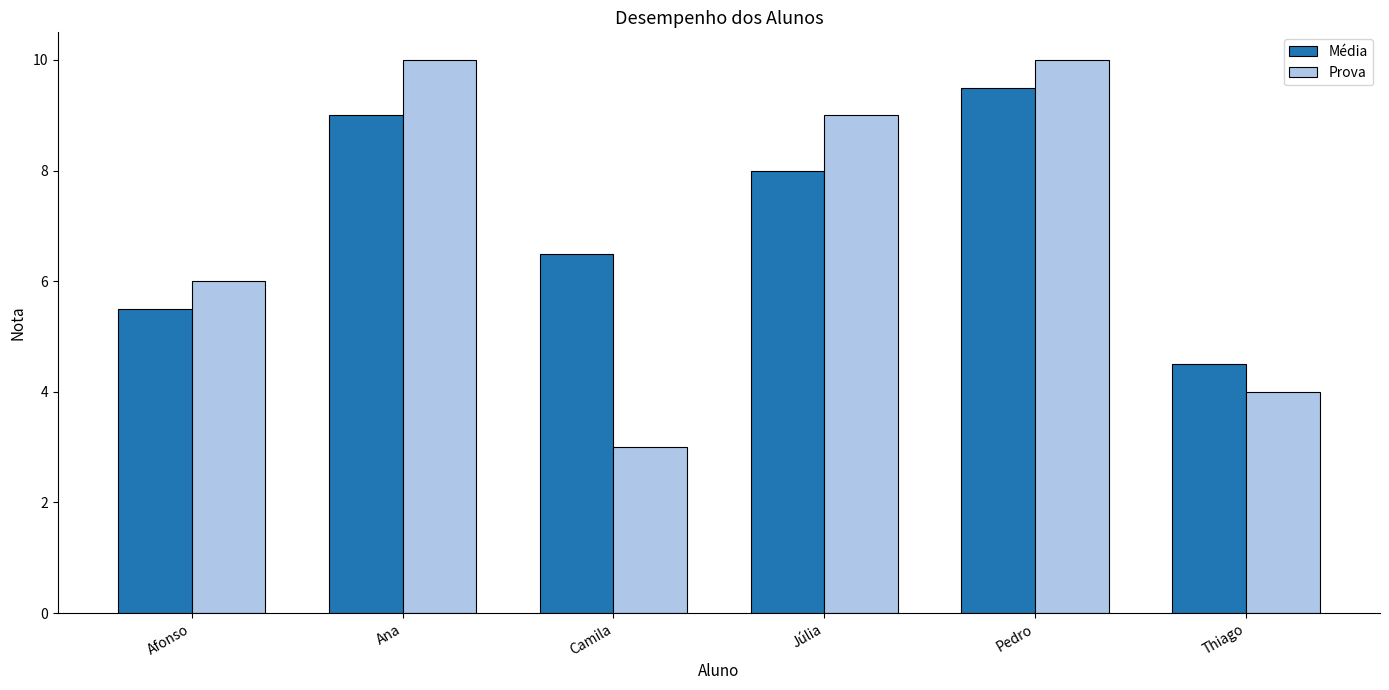

The value of Prova at Júlia is 12.2. True or false?

False